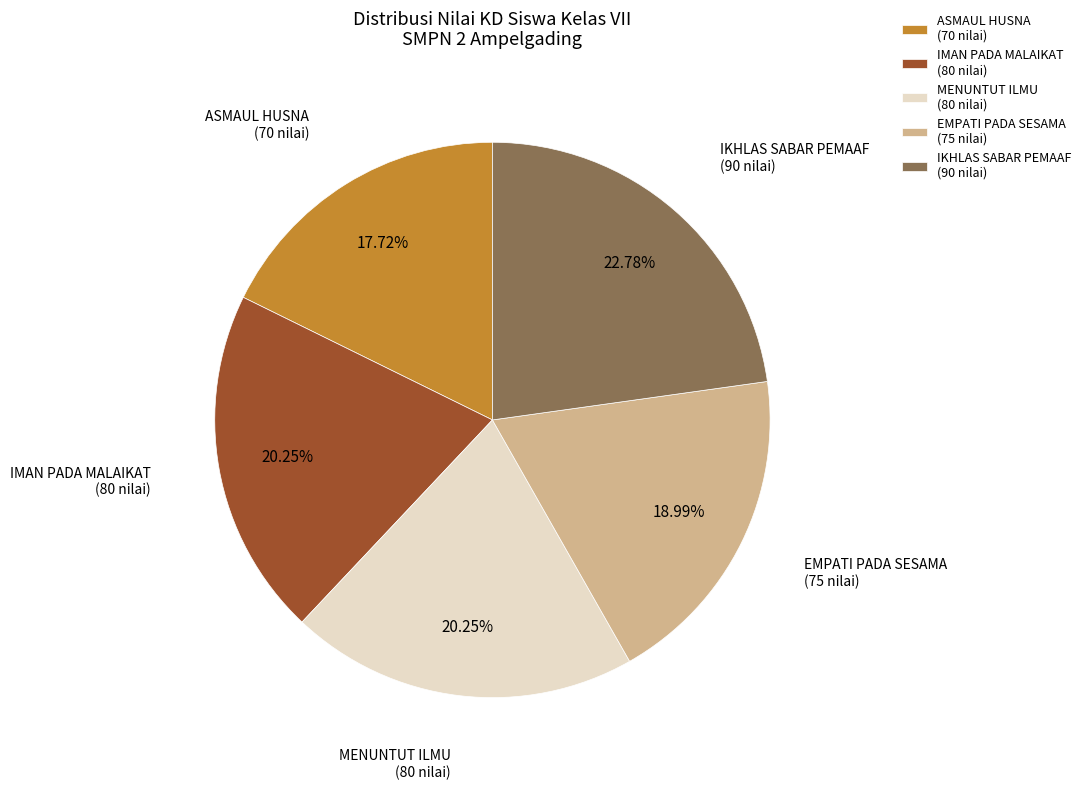

To the nearest percent, what is the combined percentage of IKHLAS SABAR PEMAAF and IMAN PADA MALAIKAT?

43%